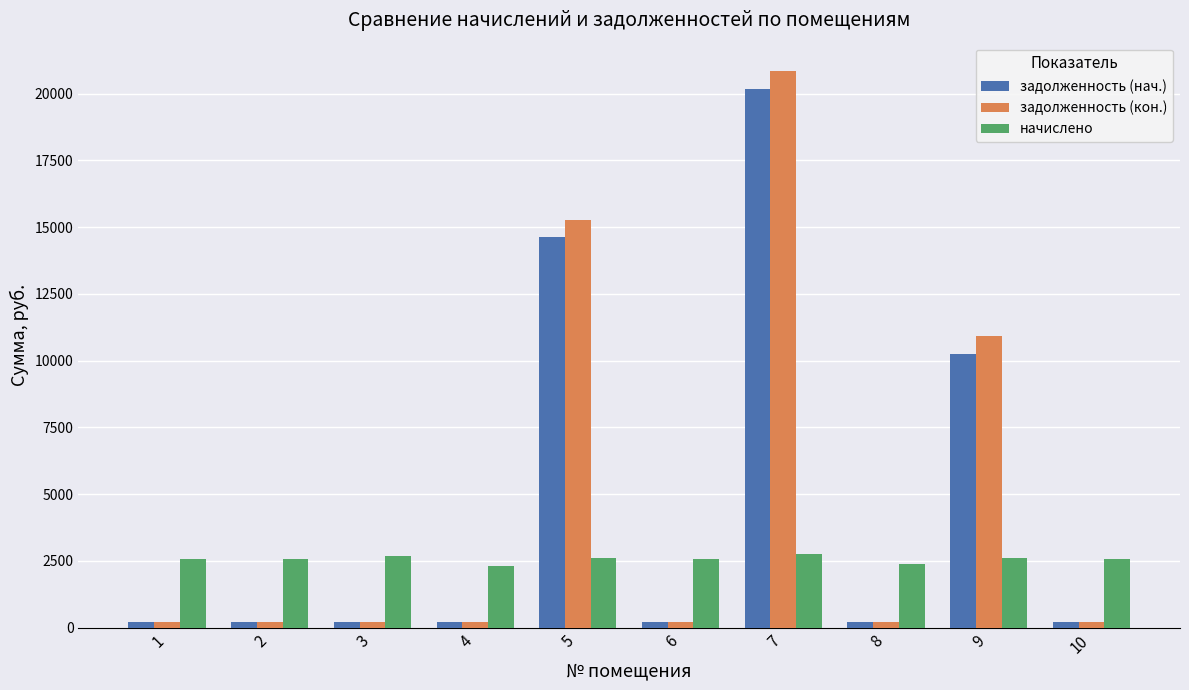

Is the value of задолженность (кон.) at 10 greater than the value of начислено at 7?

No